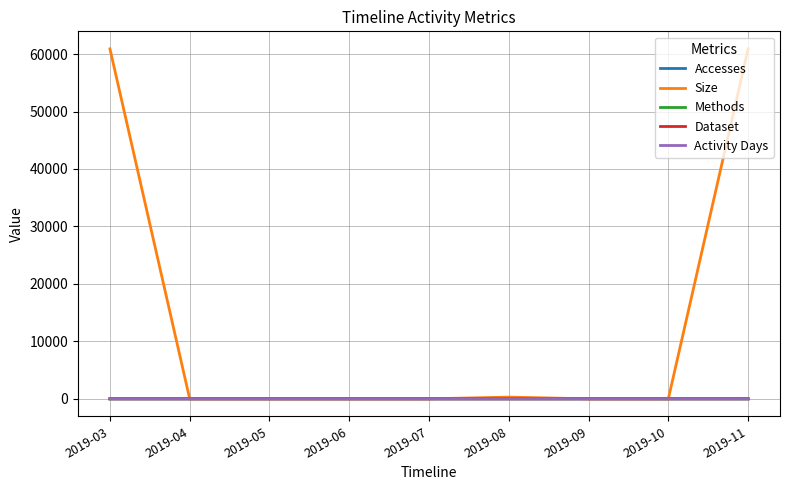

Does the chart have visible grid lines?

Yes